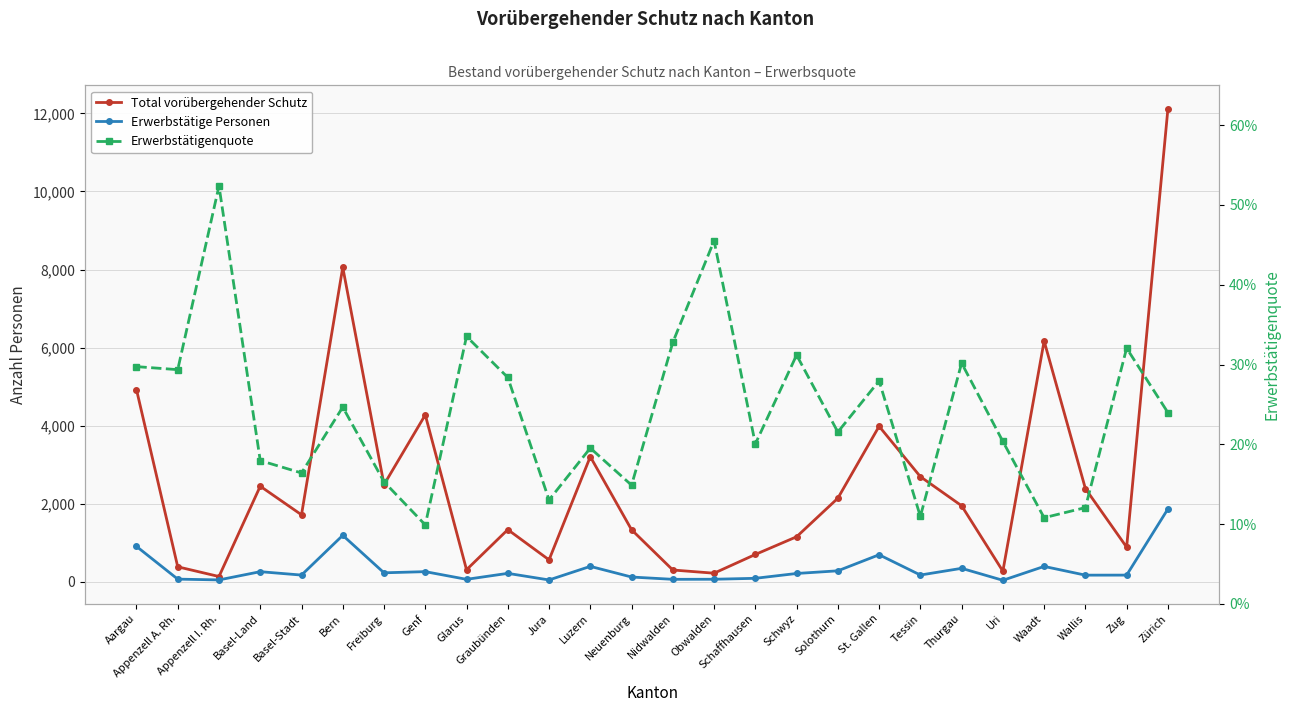

True or false: Total vorübergehender Schutz and Erwerbstätigenquote cross at least once.

False